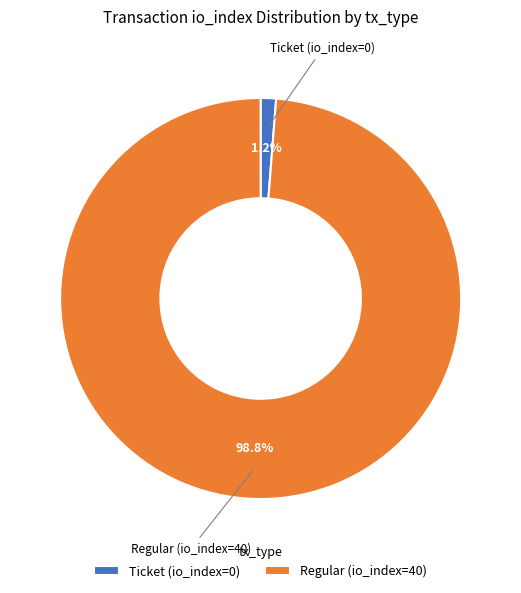

To the nearest percent, what is the combined percentage of Ticket (io_index=0) and Regular (io_index=40)?

100%